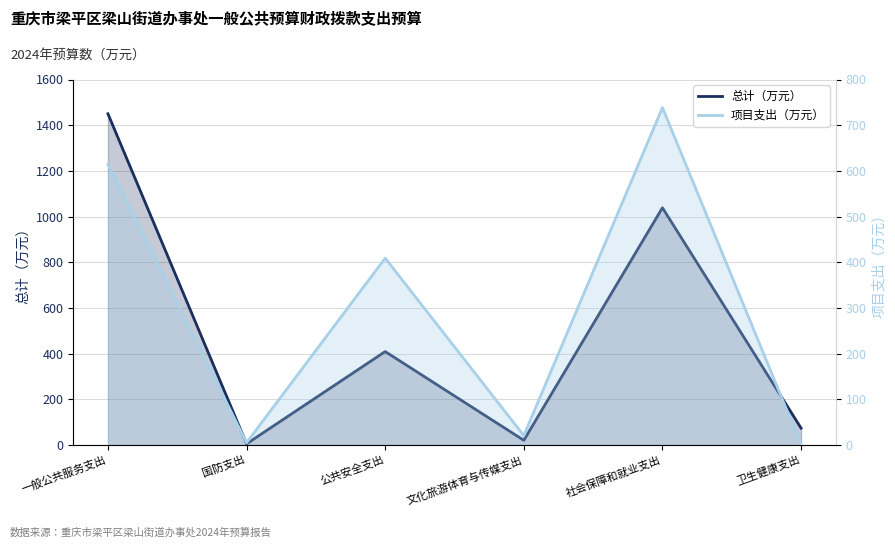

What is the label of the 2nd point from the right?

社会保障和就业支出